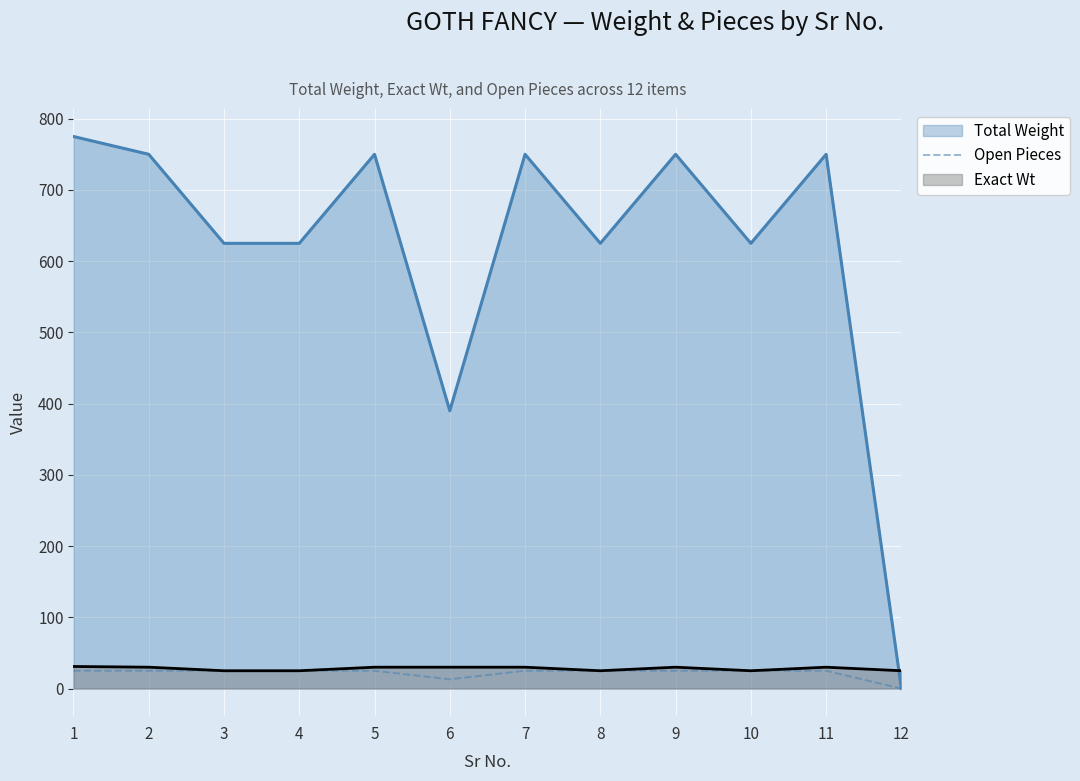

Does the chart display data point markers on the line(s)?

No